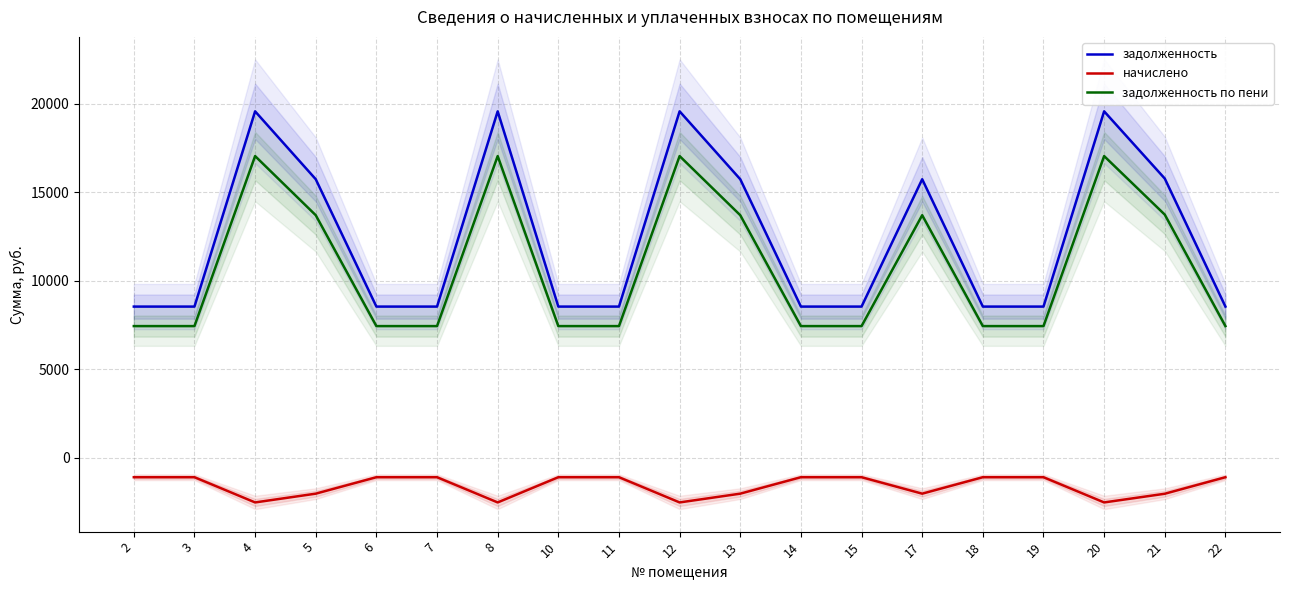

What is the sum of all начислено values?

-30397.4